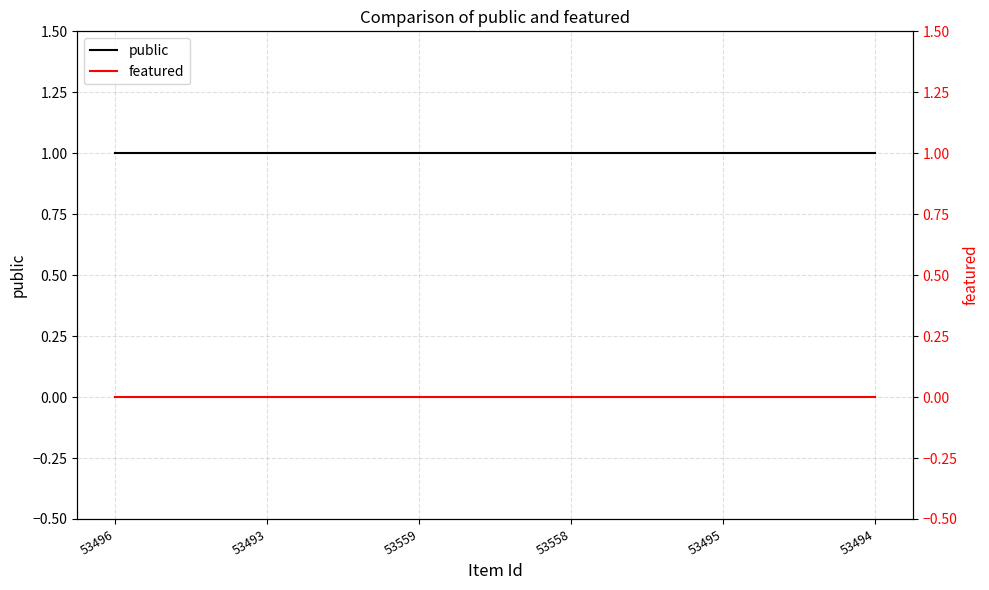

Reading left to right, what are all the values shown in this chart?

public: 1	1	1	1	1	1
featured: 0	0	0	0	0	0